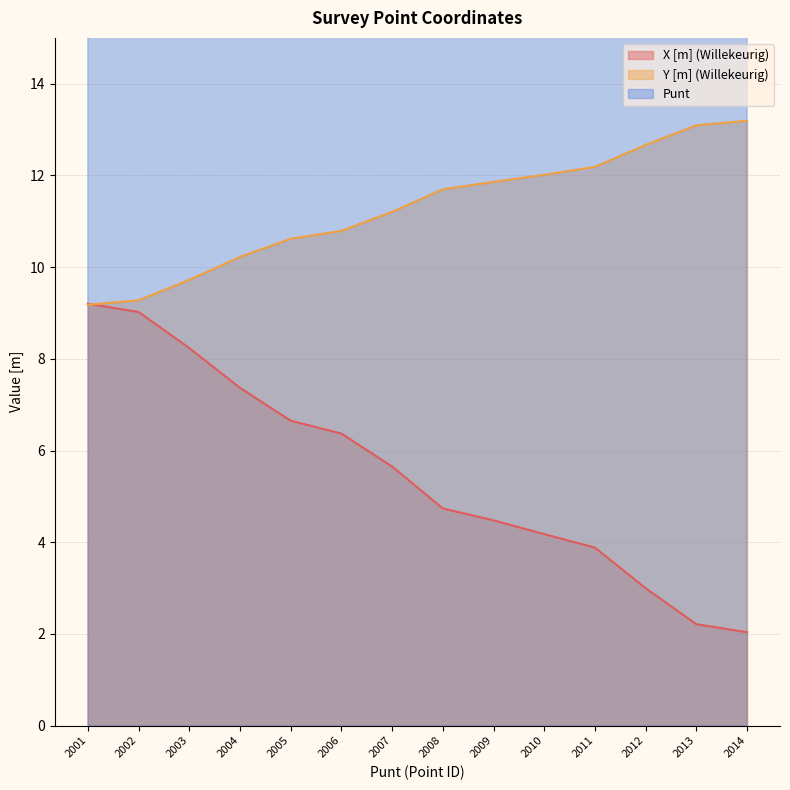

Reading left to right, list all the values displayed in this chart.

X [m] (Willekeurig): 2001=9.2	2002=9.0	2003=8.2	2004=7.4	2005=6.7	2006=6.4	2007=5.7	2008=4.7	2009=4.5	2010=4.2	2011=3.9	2012=3.0	2013=2.2	2014=2.0
Y [m] (Willekeurig): 2001=9.2	2002=9.3	2003=9.7	2004=10.2	2005=10.6	2006=10.8	2007=11.2	2008=11.7	2009=11.9	2010=12.0	2011=12.2	2012=12.7	2013=13.1	2014=13.2
Punt: 2001=2001.0	2002=2002.0	2003=2003.0	2004=2004.0	2005=2005.0	2006=2006.0	2007=2007.0	2008=2008.0	2009=2009.0	2010=2010.0	2011=2011.0	2012=2012.0	2013=2013.0	2014=2014.0